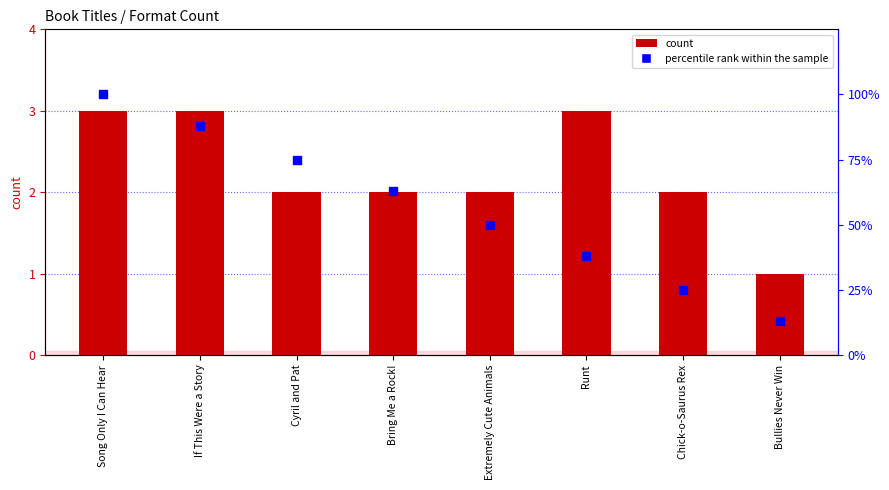

Is the value of count at Chick-o-Saurus Rex greater than the value of percentile rank within the sample at Bullies Never Win?

No